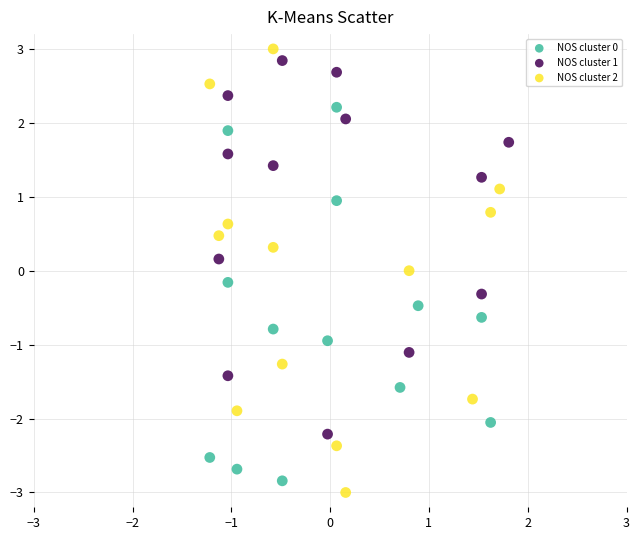

Which series has the widest spread of Y values?

NOS cluster 2